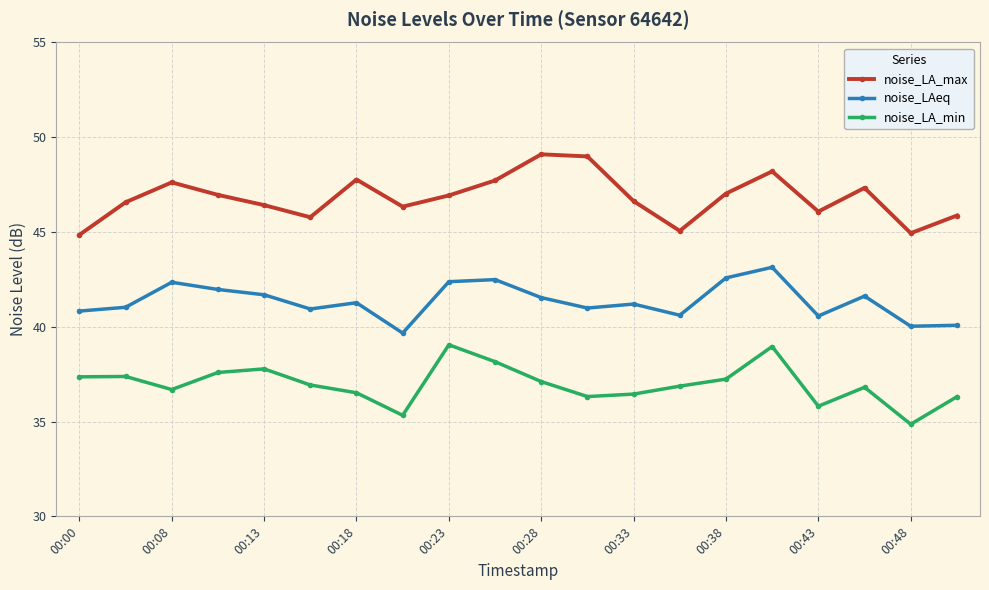

What is the difference between the second highest and minimum values in the noise_LA_max series?

4.1